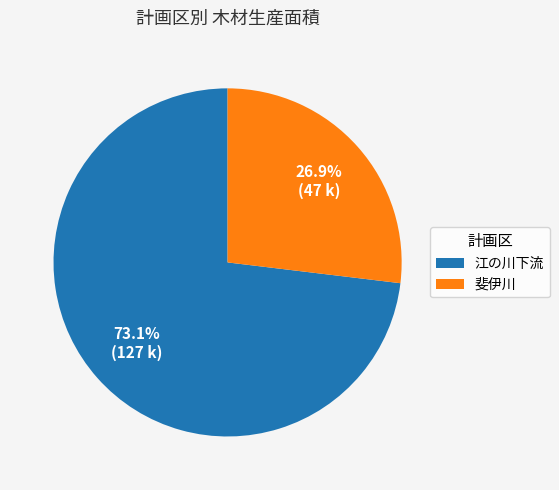

Combined, do 江の川下流 and 斐伊川 account for over 50%?

Yes